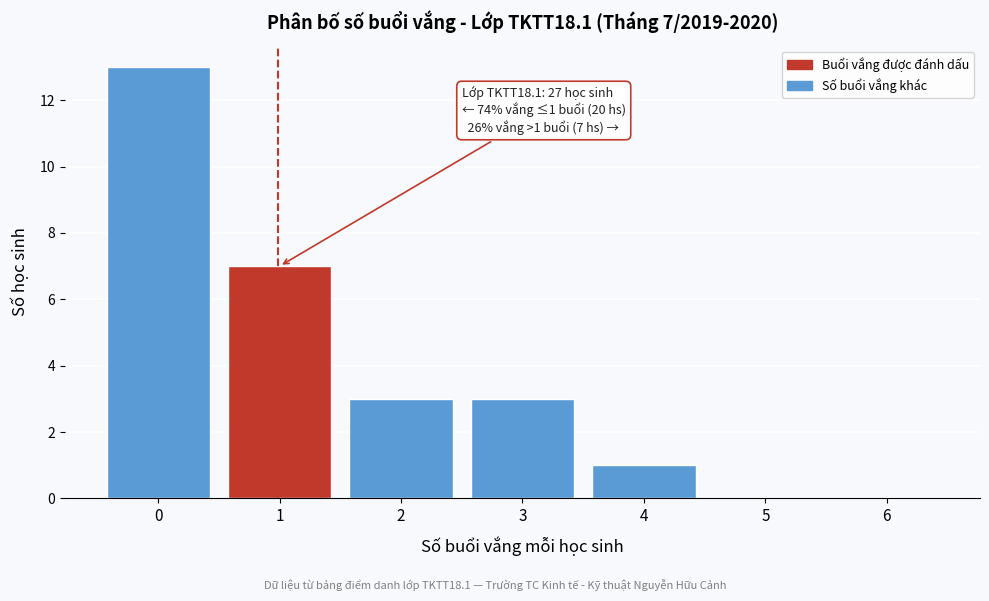

Reading left to right, transcribe all the data shown in this chart.

0=13	1=7	2=3	3=3	4=1	5=0	6=0